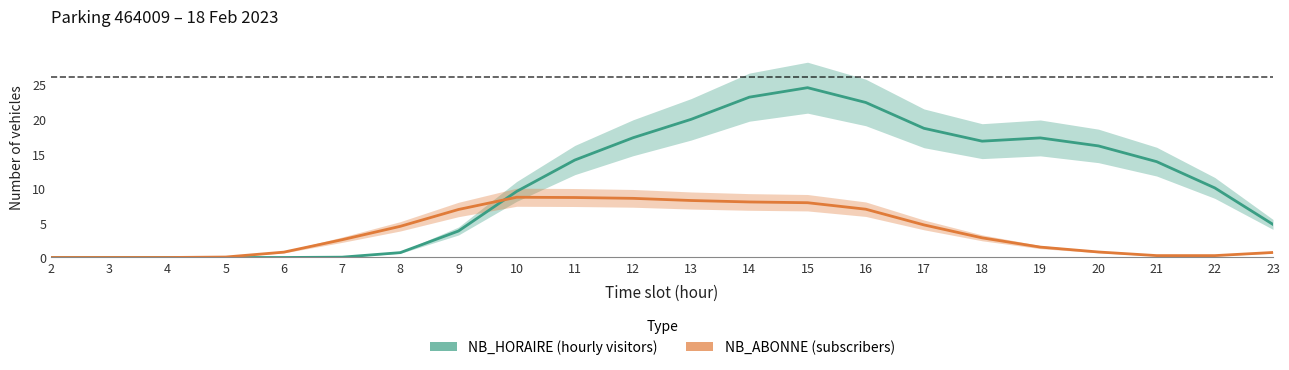

Which series has the largest total across all categories?

NB_HORAIRE